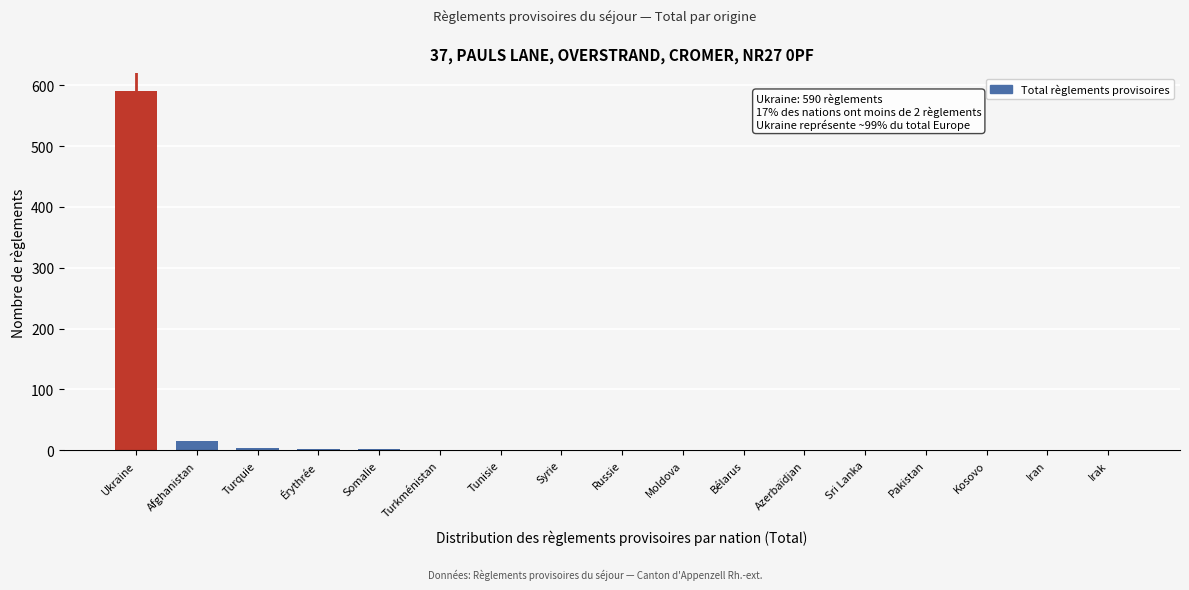

Which label corresponds to the largest value in the chart?

Ukraine